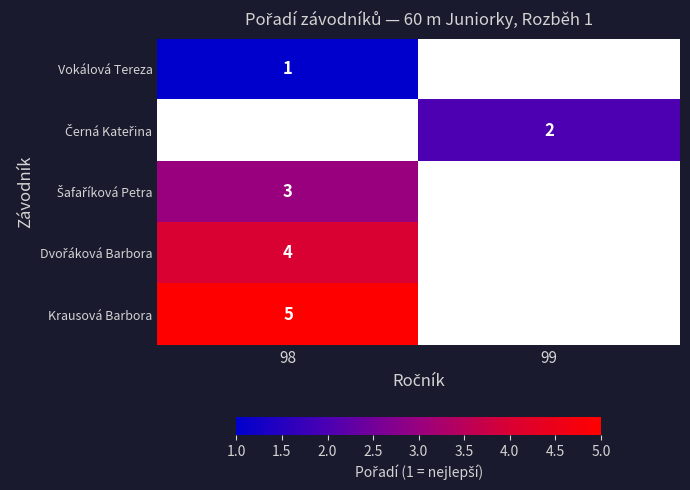

Between 99 and 98, which is larger?

98